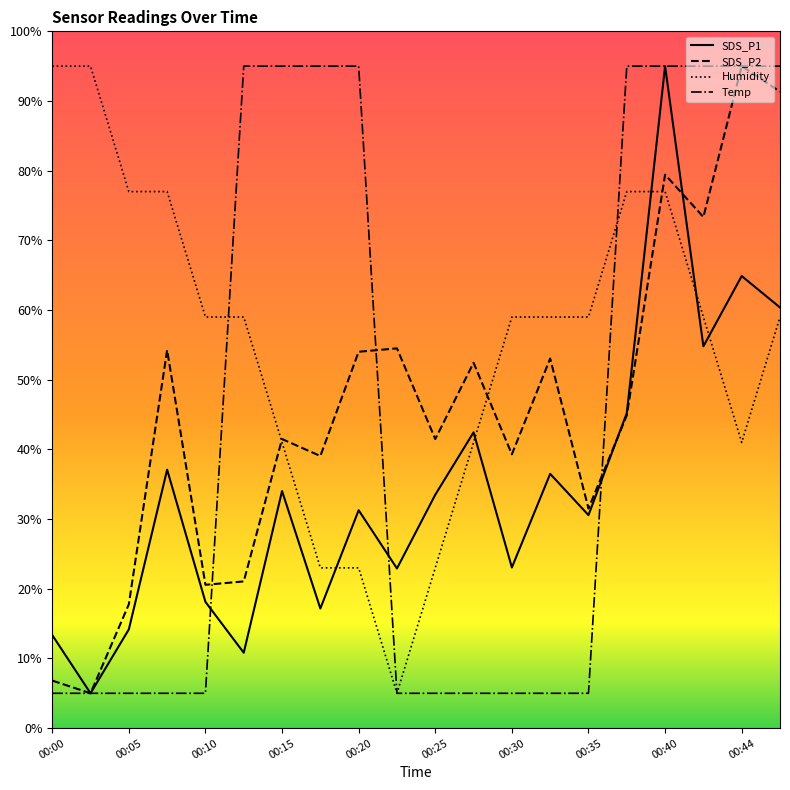

Which series has the largest total across all categories?

Humidity